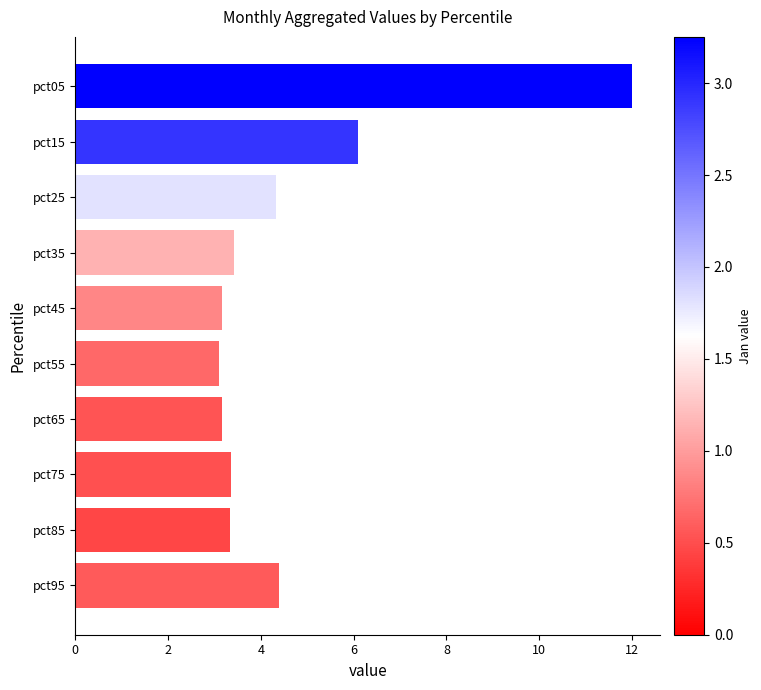

How many distinct data groups are displayed?

1